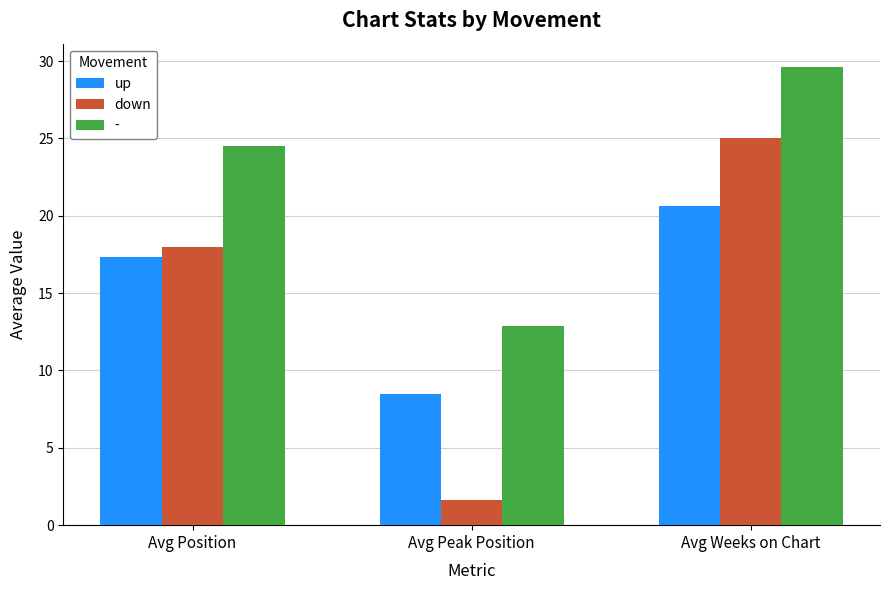

What is the smallest value displayed?

1.6